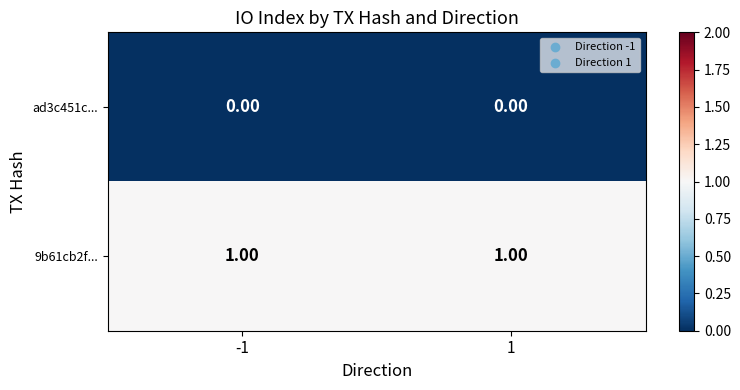

Is the value of ad3c451c... at 1 greater than the value of 9b61cb2f... at 1?

No